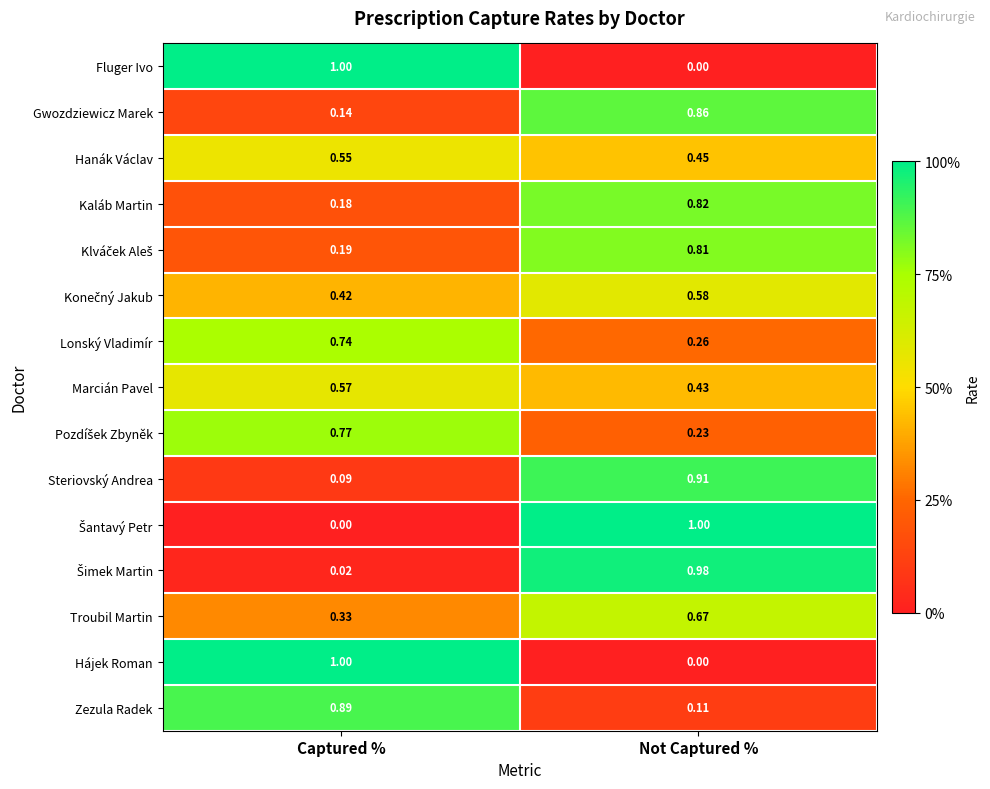

How many categories are shown in the chart?

2